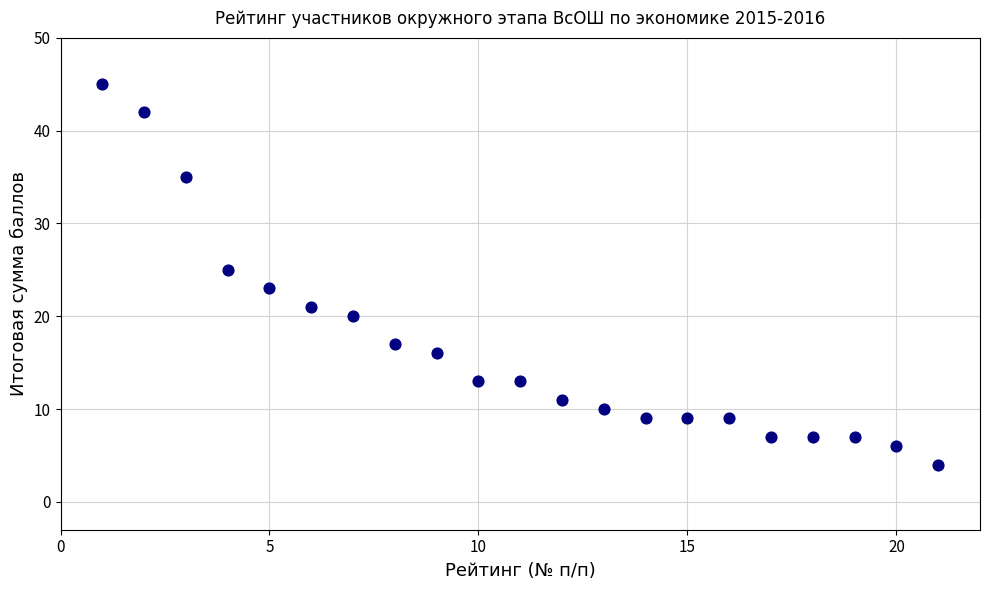

What is the range of X values (max minus min)?

20